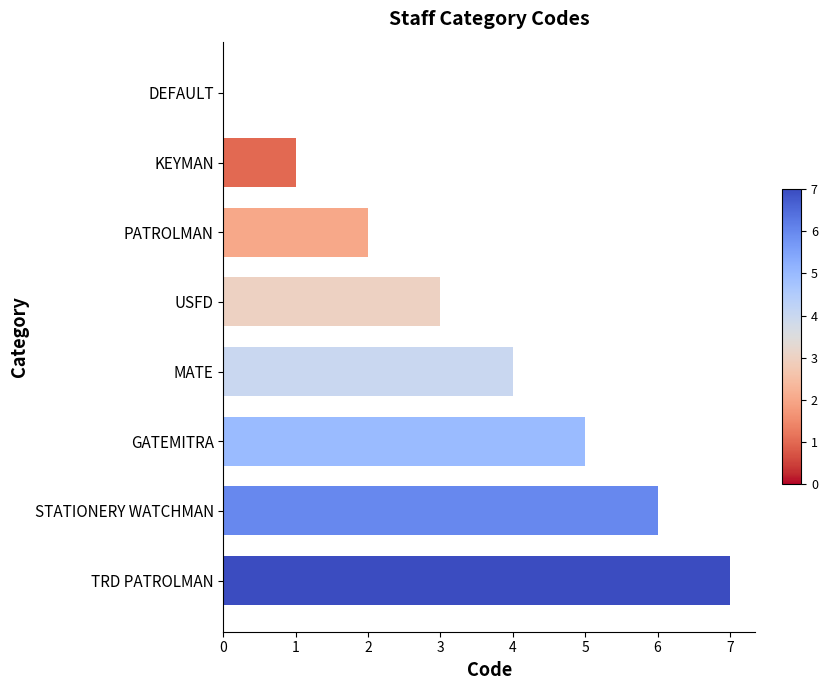

Between DEFAULT and STATIONERY WATCHMAN, which is larger?

STATIONERY WATCHMAN